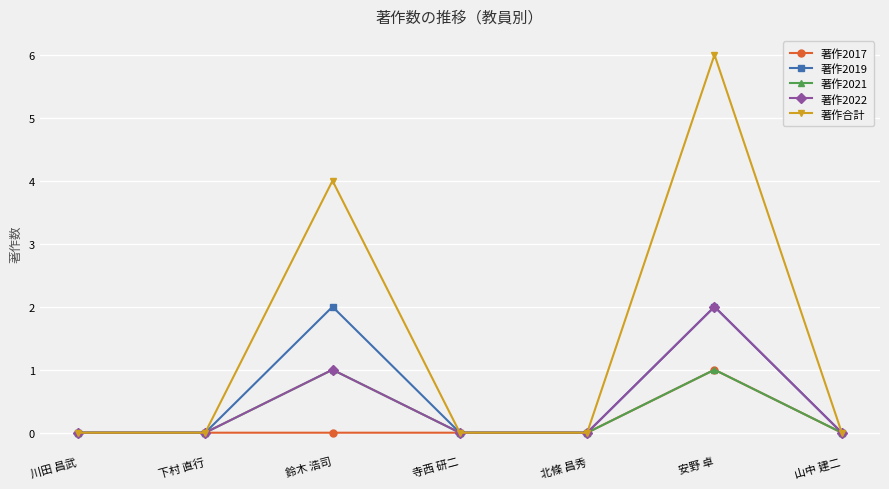

True or false: 著作2021 has more than 2 interior local peaks.

False